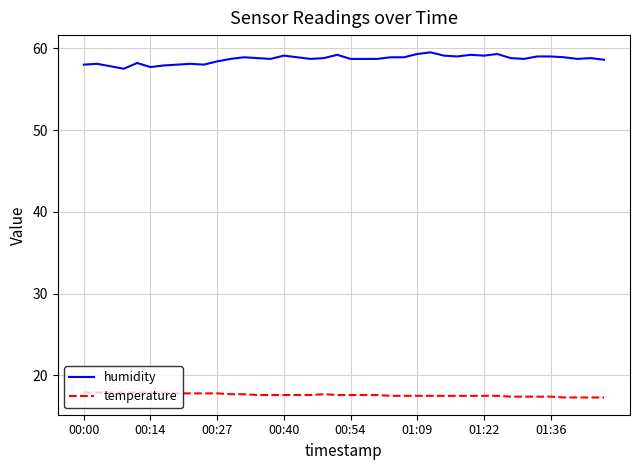

True or false: humidity and temperature cross at least once.

False